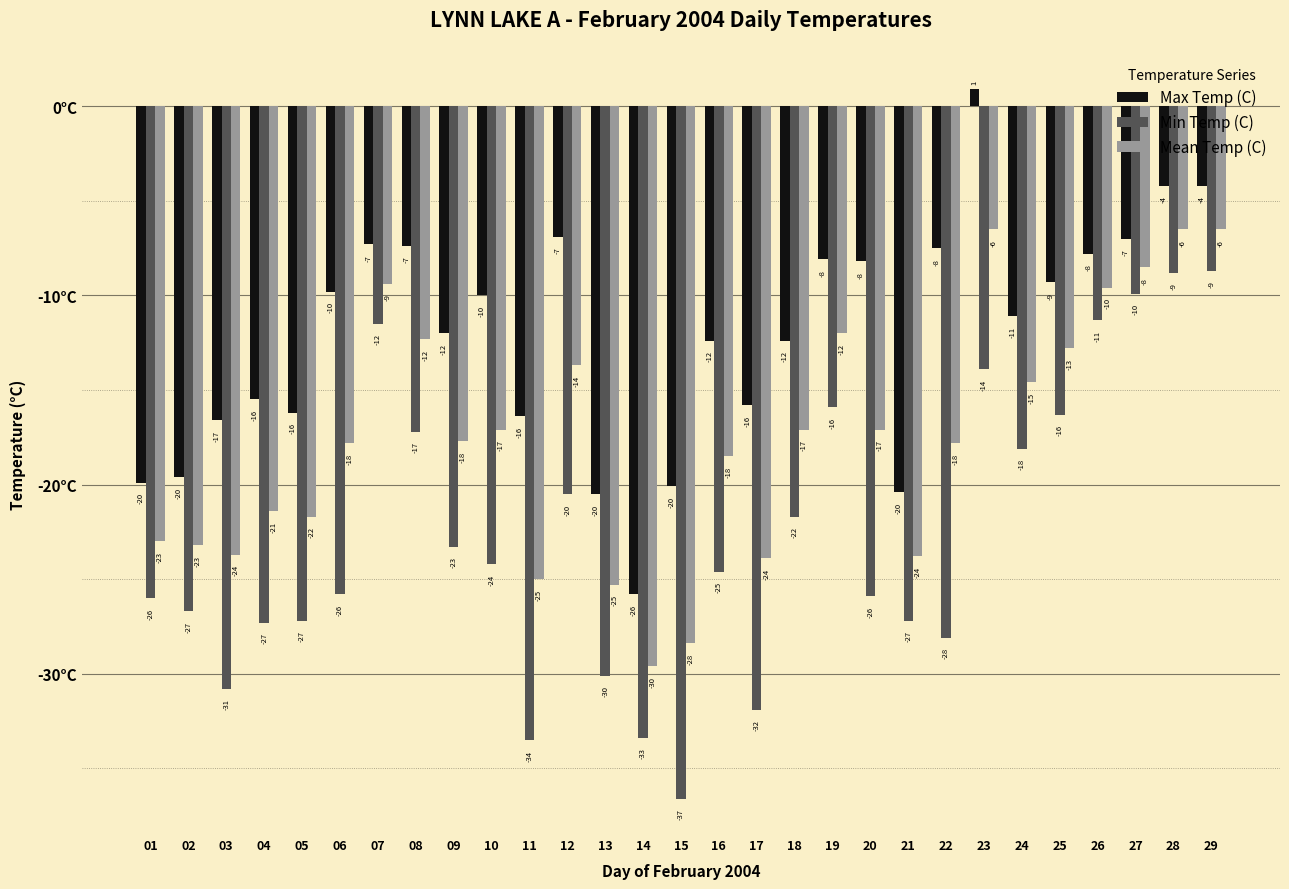

How many bars are there in each group?

3